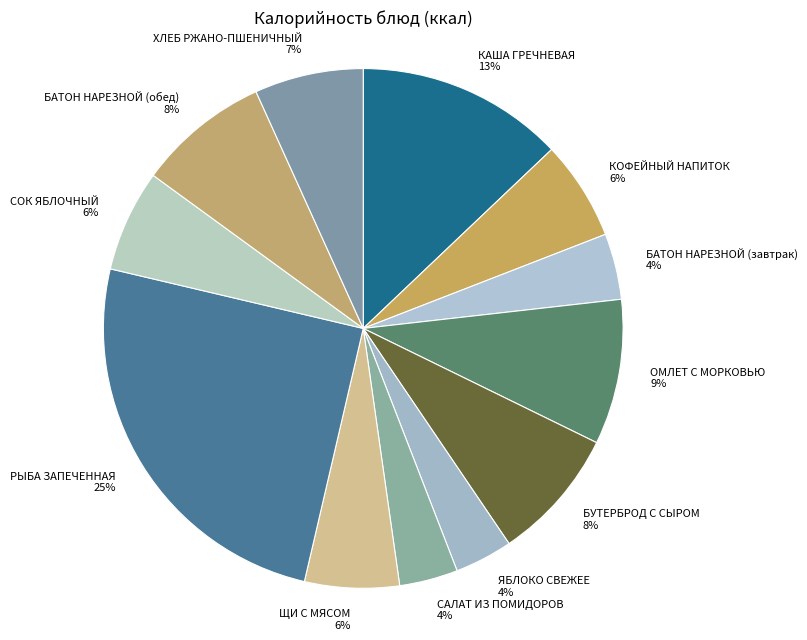

To the nearest percent, what percentage of the pie is ОМЛЕТ С МОРКОВЬЮ?

9%